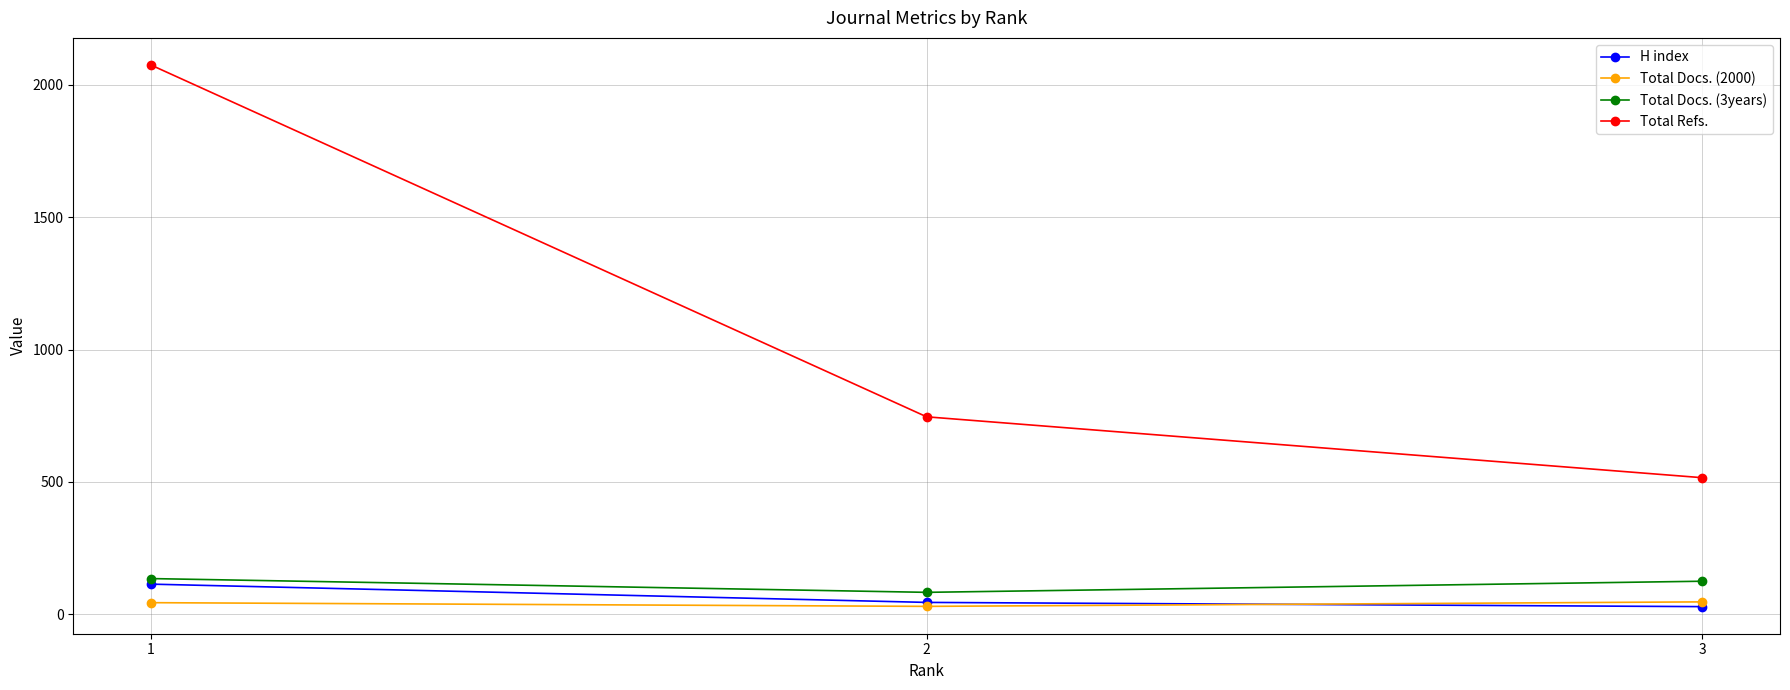

Which series changed the most between 3 and 1?

Total Refs.